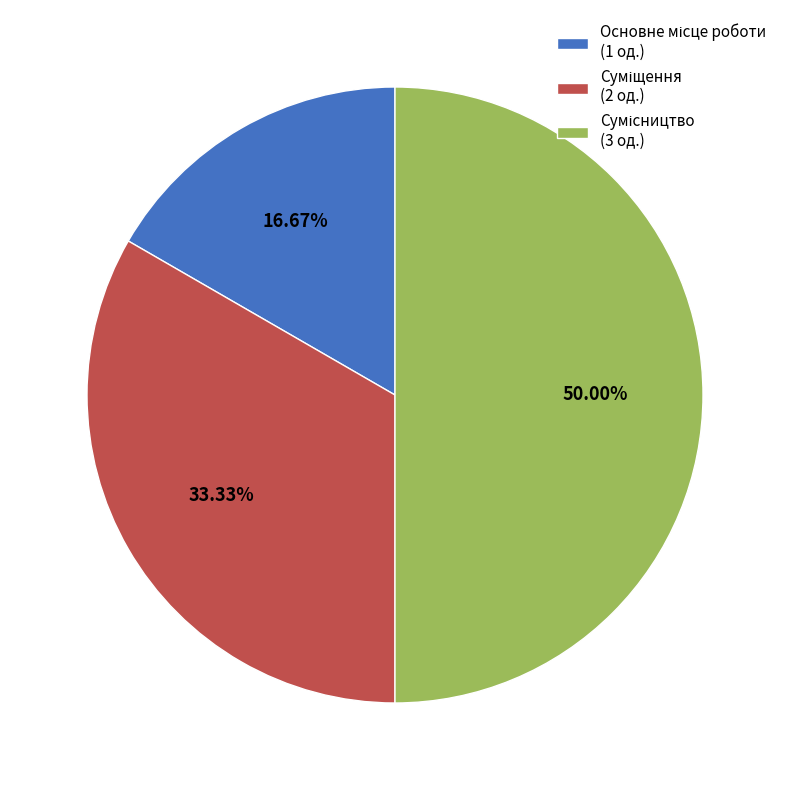

To the nearest percent, what portion does Основне місце роботи represent?

17%